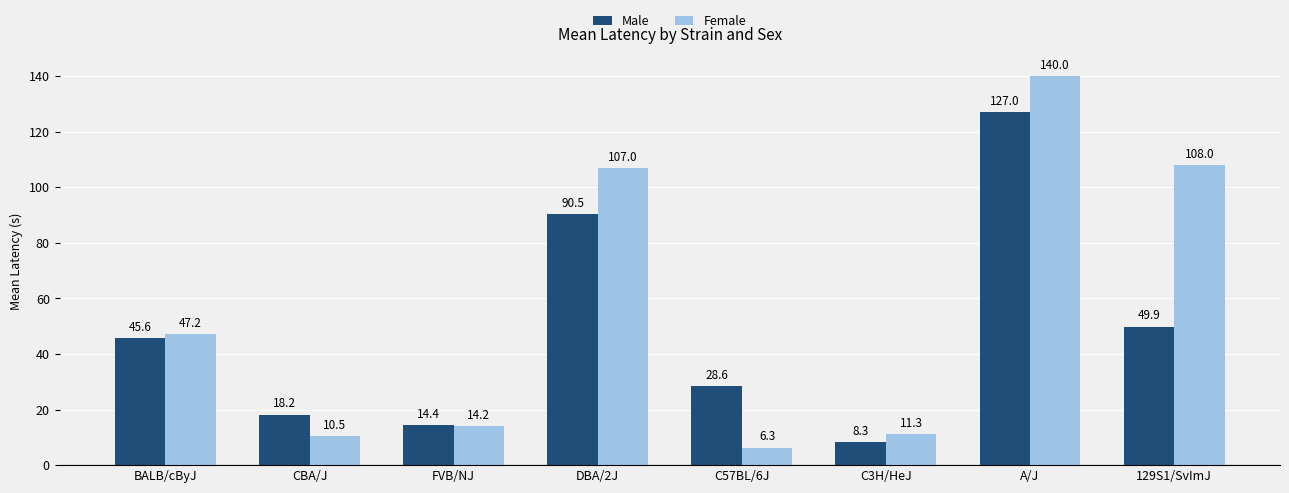

What is the approximate value of Male at FVB/NJ?

14.4